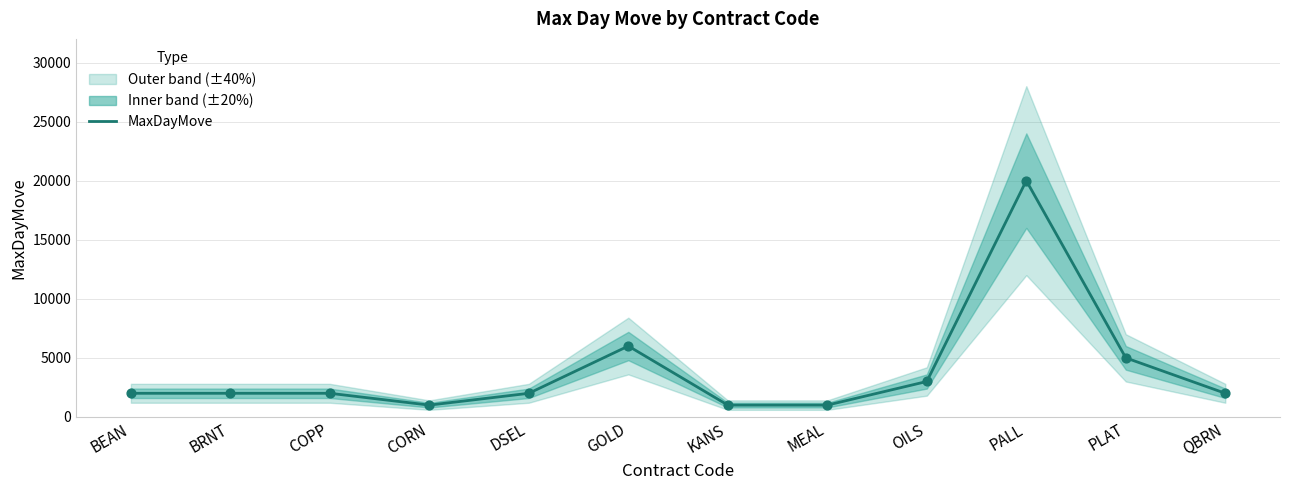

What is the change in value from COPP to GOLD?

+4000